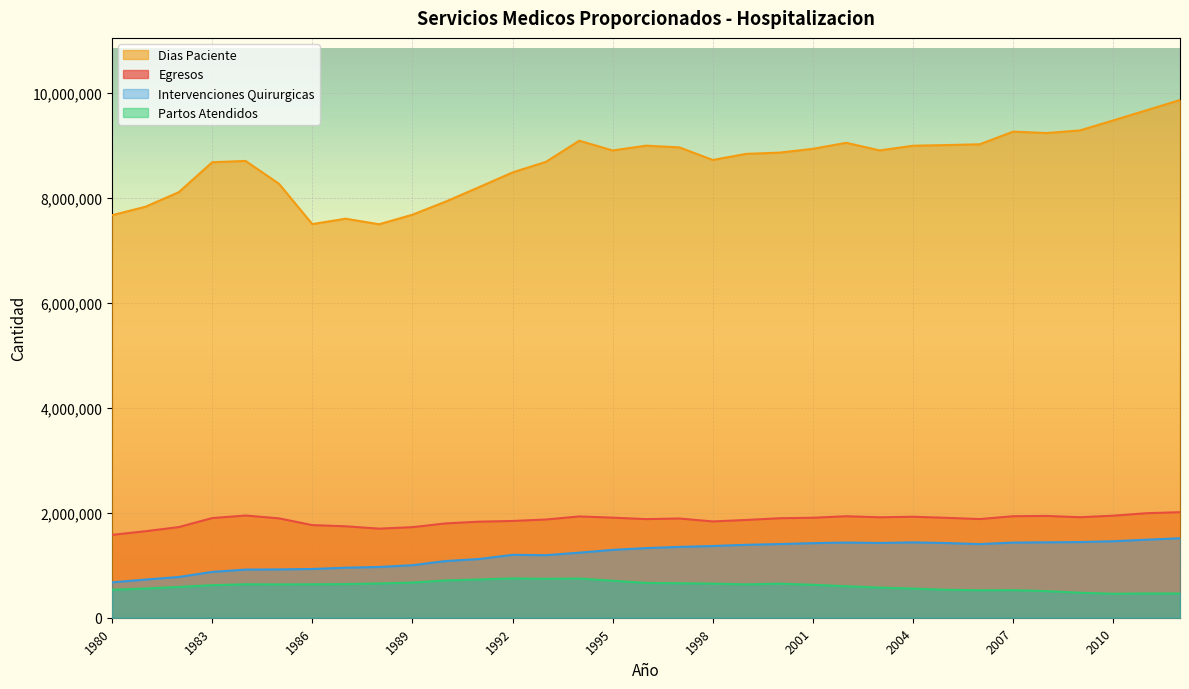

How many lines are shown in the chart?

4